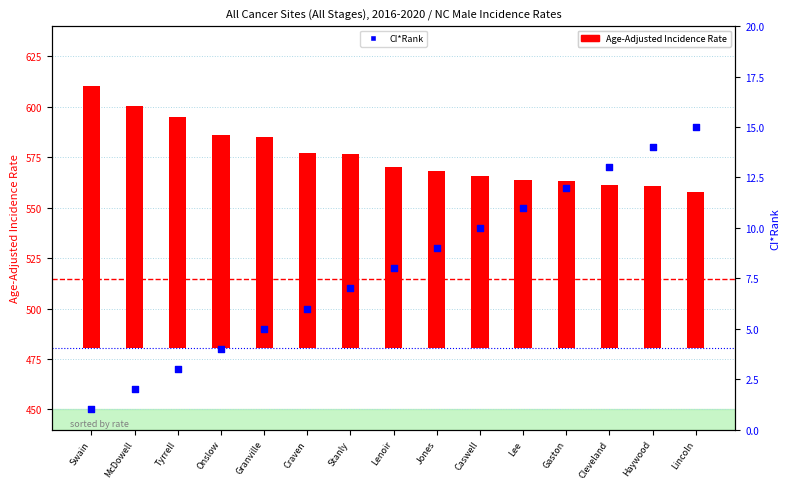

At which category is the sum across all series the highest?

Swain